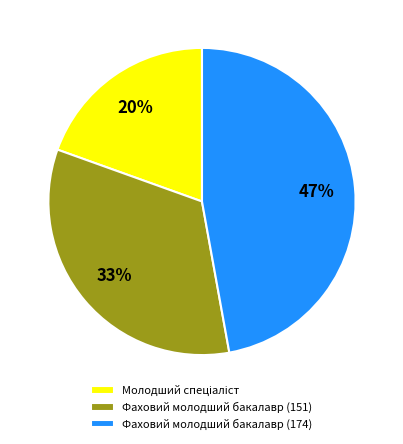

Does Фаховий молодший бакалавр (151) account for over 50% of the chart?

No